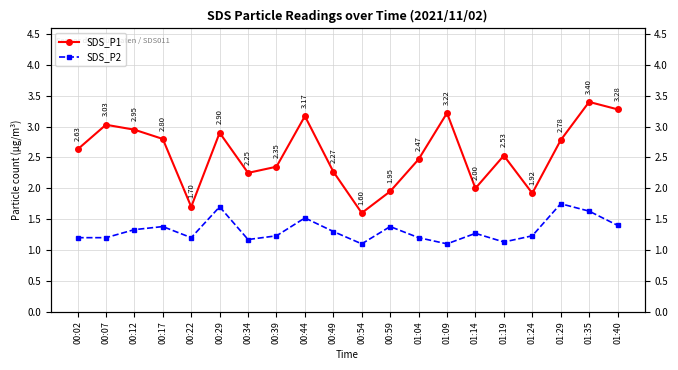

List the labels in order of SDS_P1 value, largest first.

01:35, 01:40, 01:09, 00:44, 00:07, 00:12, 00:29, 00:17, 01:29, 00:02, 01:19, 01:04, 00:39, 00:49, 00:34, 01:14, 00:59, 01:24, 00:22, 00:54